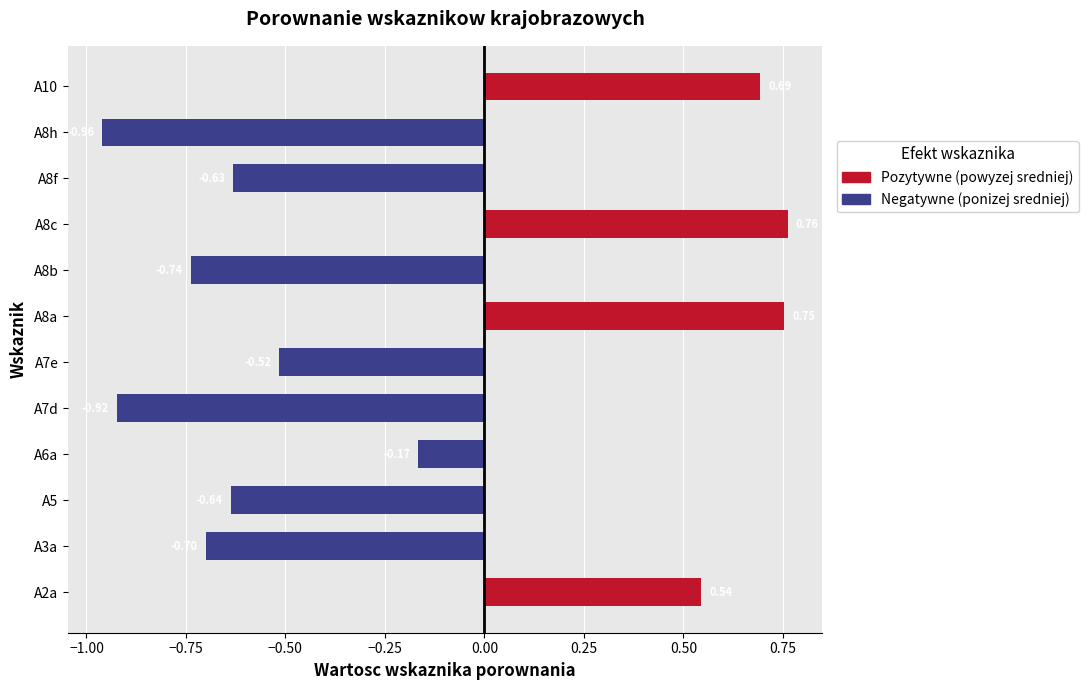

How many values are above zero?

4